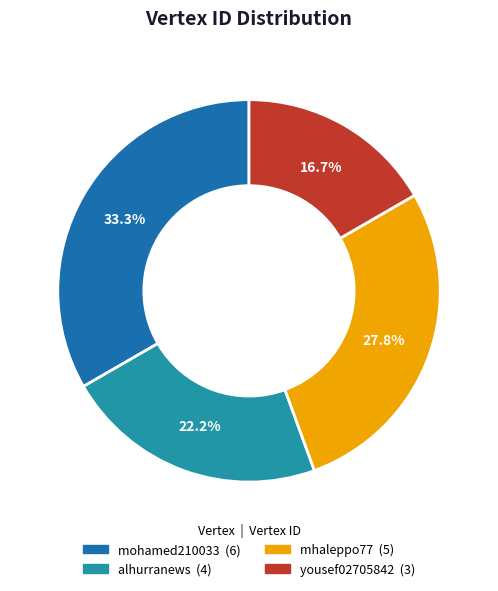

True or false: alhurranews accounts for 32% of the total.

False